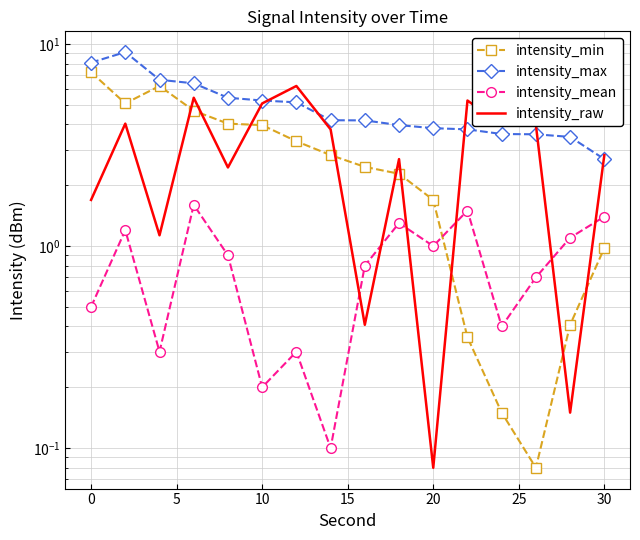

What is the sum of all intensity_raw values?

49.2